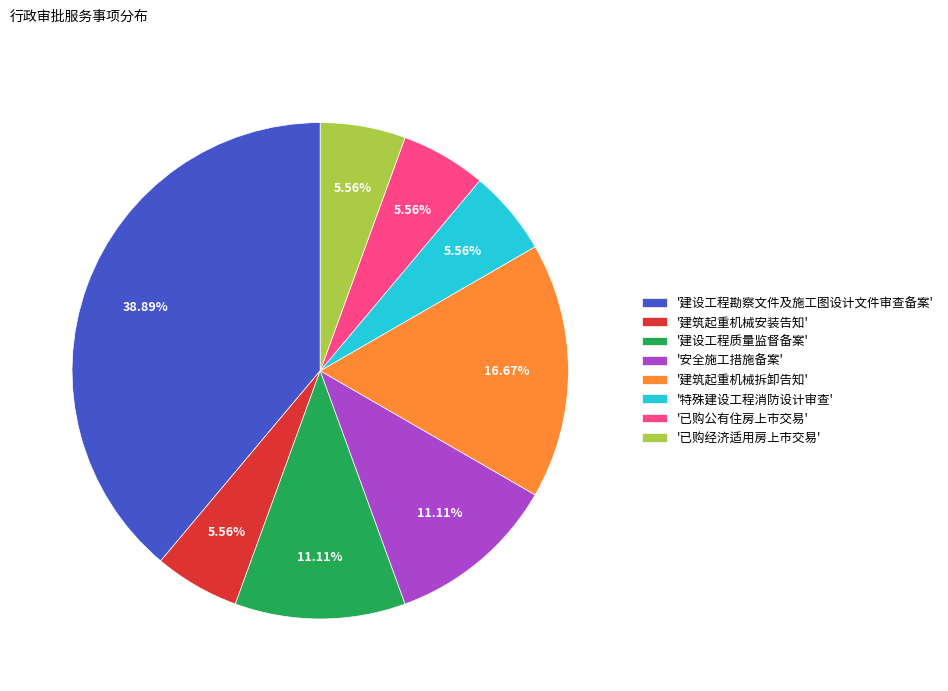

To the nearest percent, what is the average slice percentage?

12%